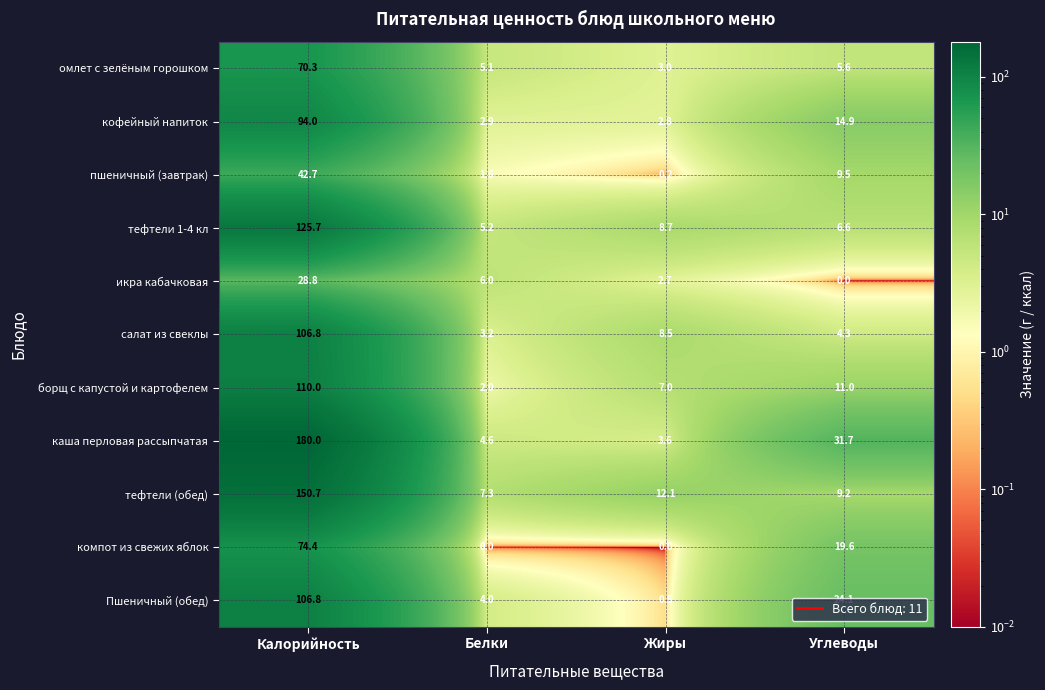

Between Калорийность and Углеводы, which series saw the biggest shift?

каша перловая рассыпчатая